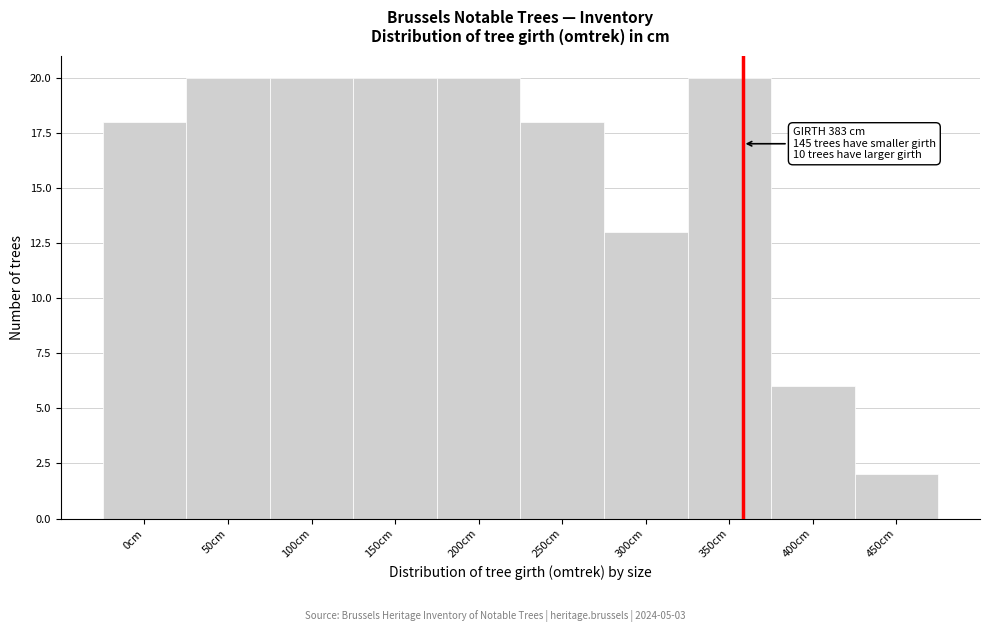

Reading left to right, list all the values displayed in this chart.

18	20	20	20	20	18	13	20	6	2